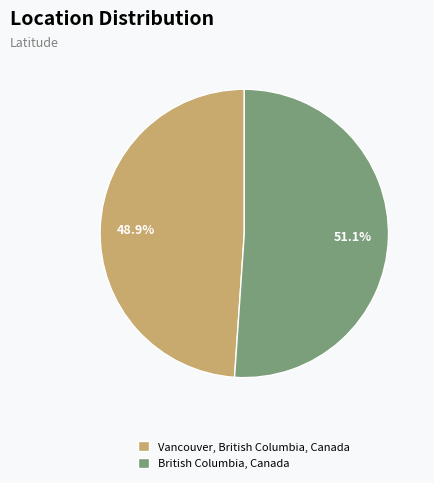

The British Columbia, Canada slice represents 51% of the pie. True or false?

True